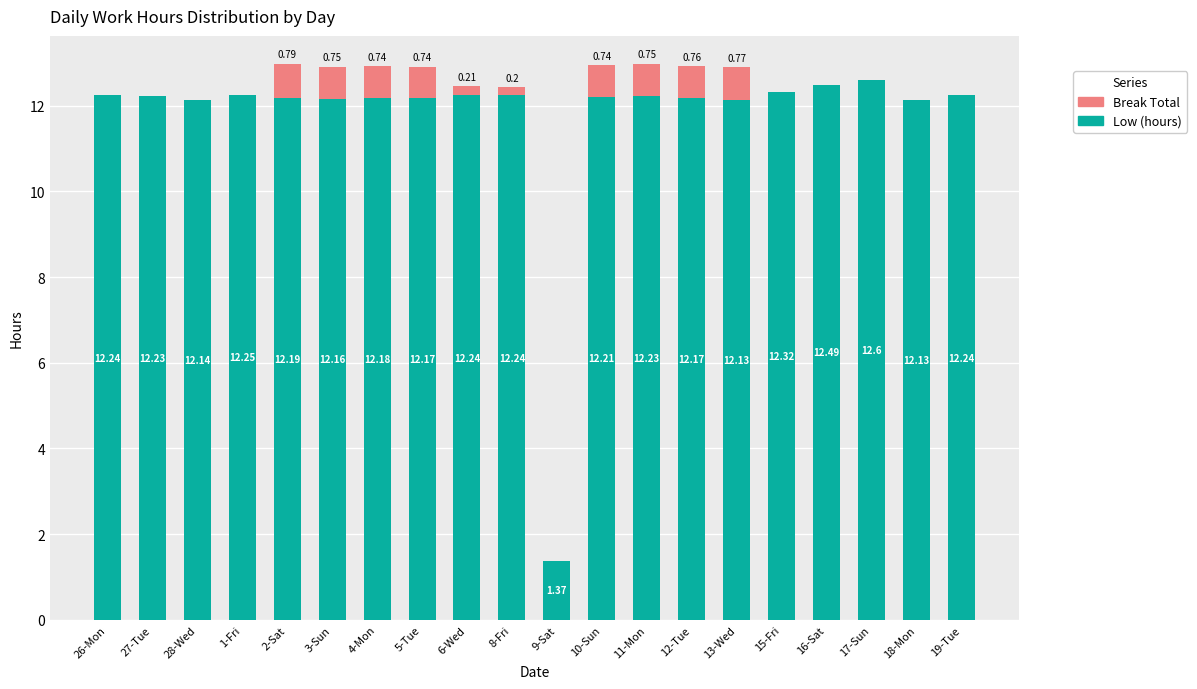

What is the sum of the Low (hours) values at 4-Mon and 9-Sat?

13.6